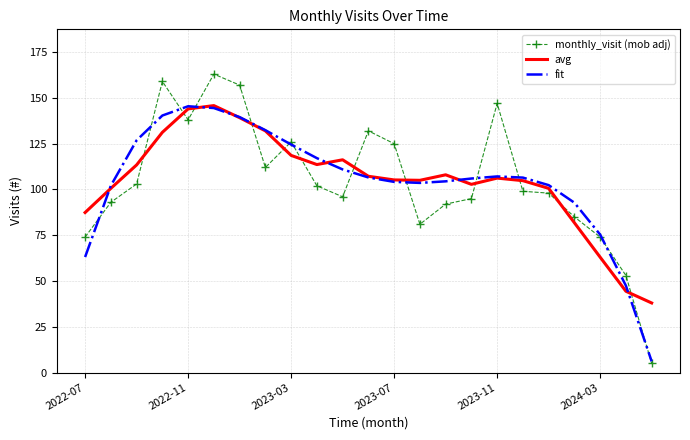

What is the minimum value shown in the chart?

5.0